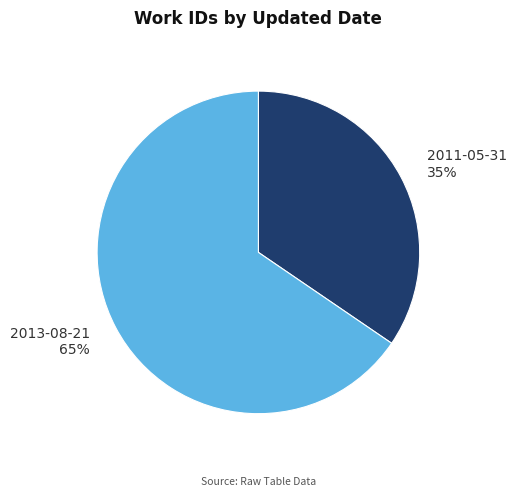

How many segments does this pie chart have?

2